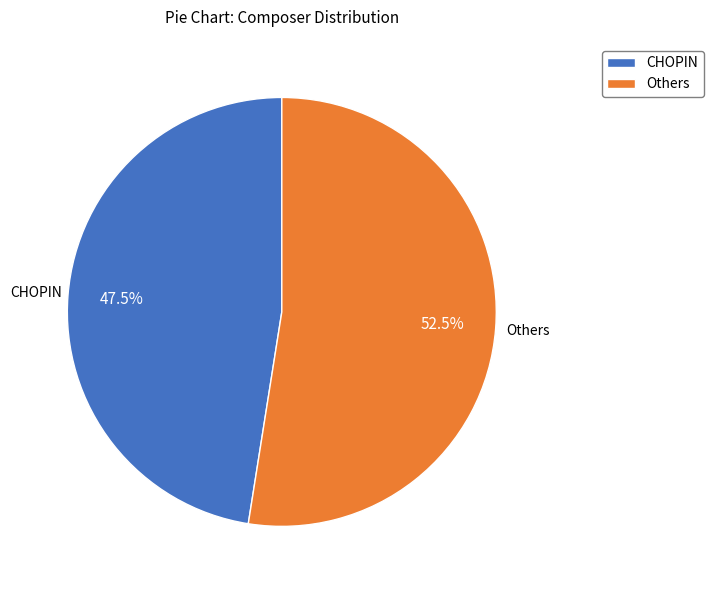

Rank the categories by value from highest to lowest.

Others, CHOPIN